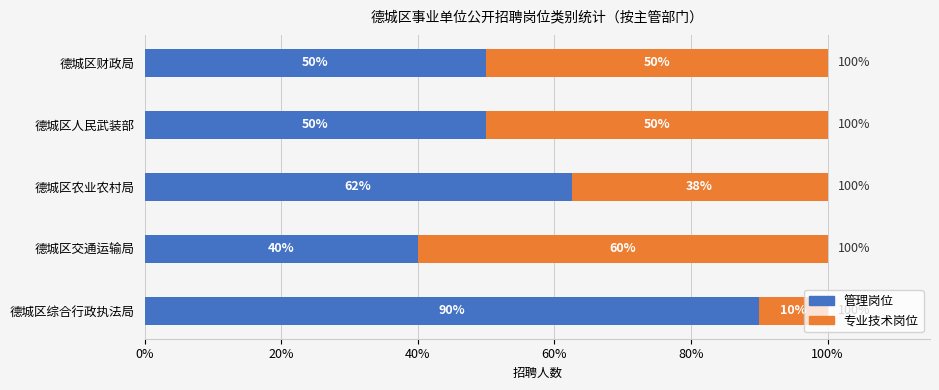

Which category has the highest value in the 管理岗位 series?

德城区综合行政执法局